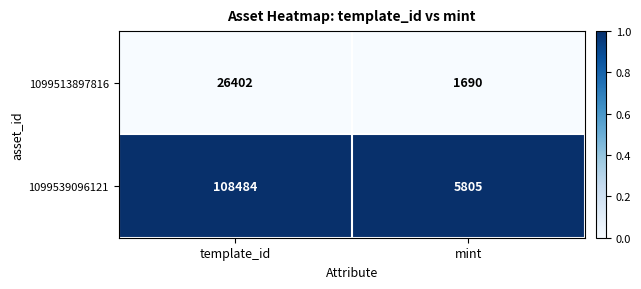

Reading left to right, list all the values displayed in this chart.

1099513897816: template_id=26402	mint=1690
1099539096121: template_id=108484	mint=5805